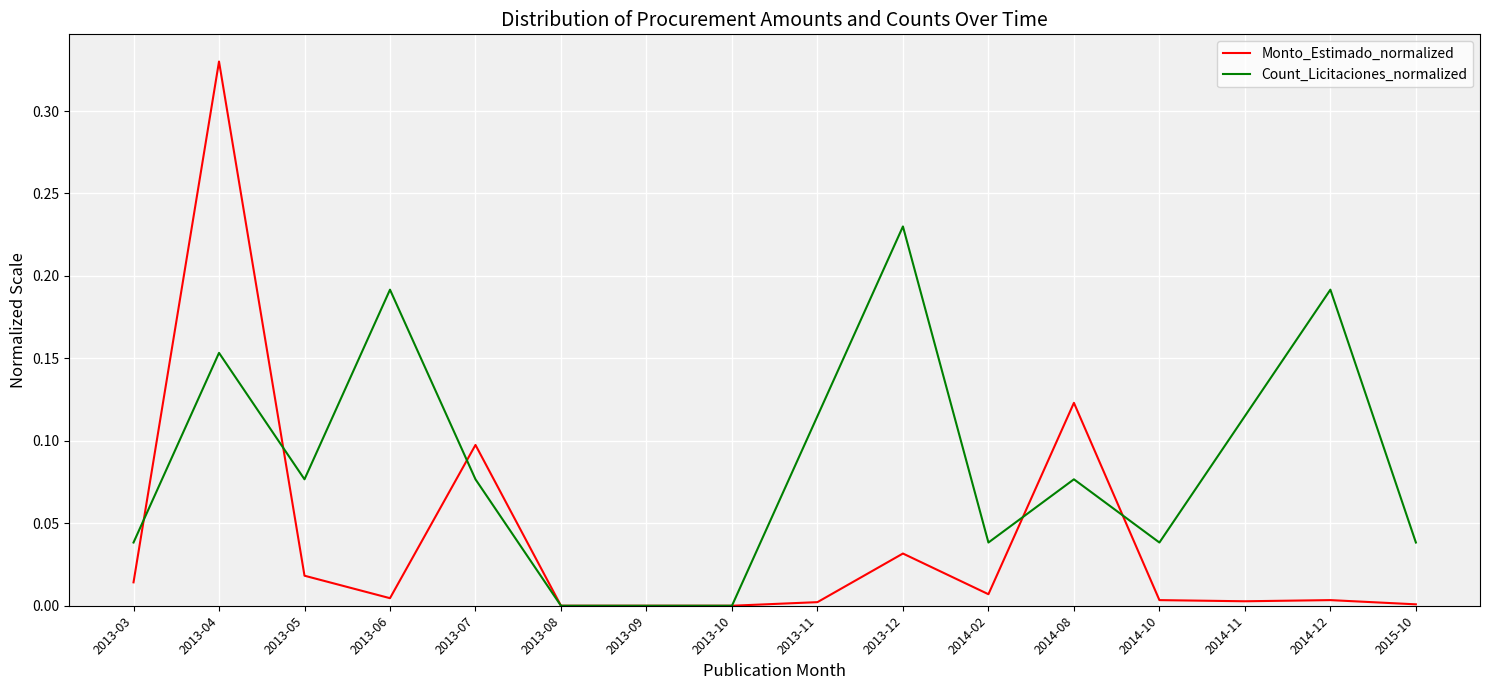

Is the value of Monto_Estimado_normalized at 2013-08 greater than the value of Count_Licitaciones_normalized at 2013-04?

No